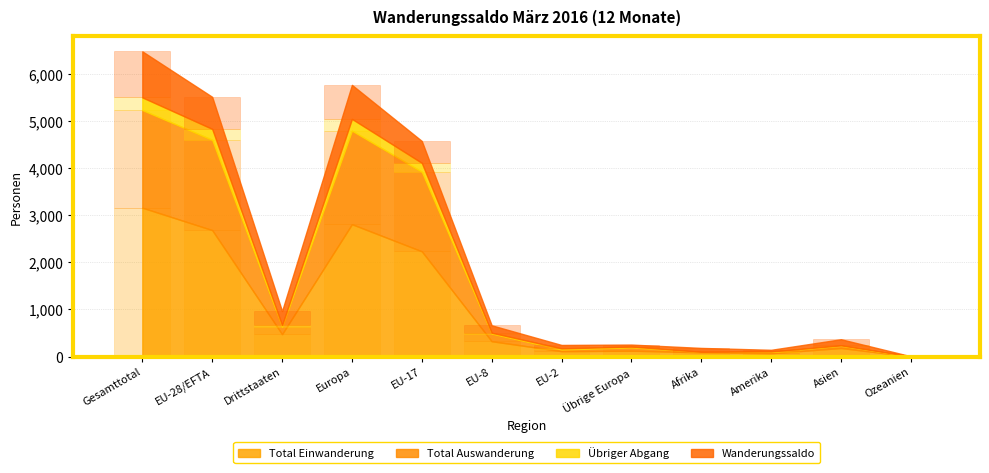

The value of Wanderungssaldo at Übrige Europa is 42. True or false?

True